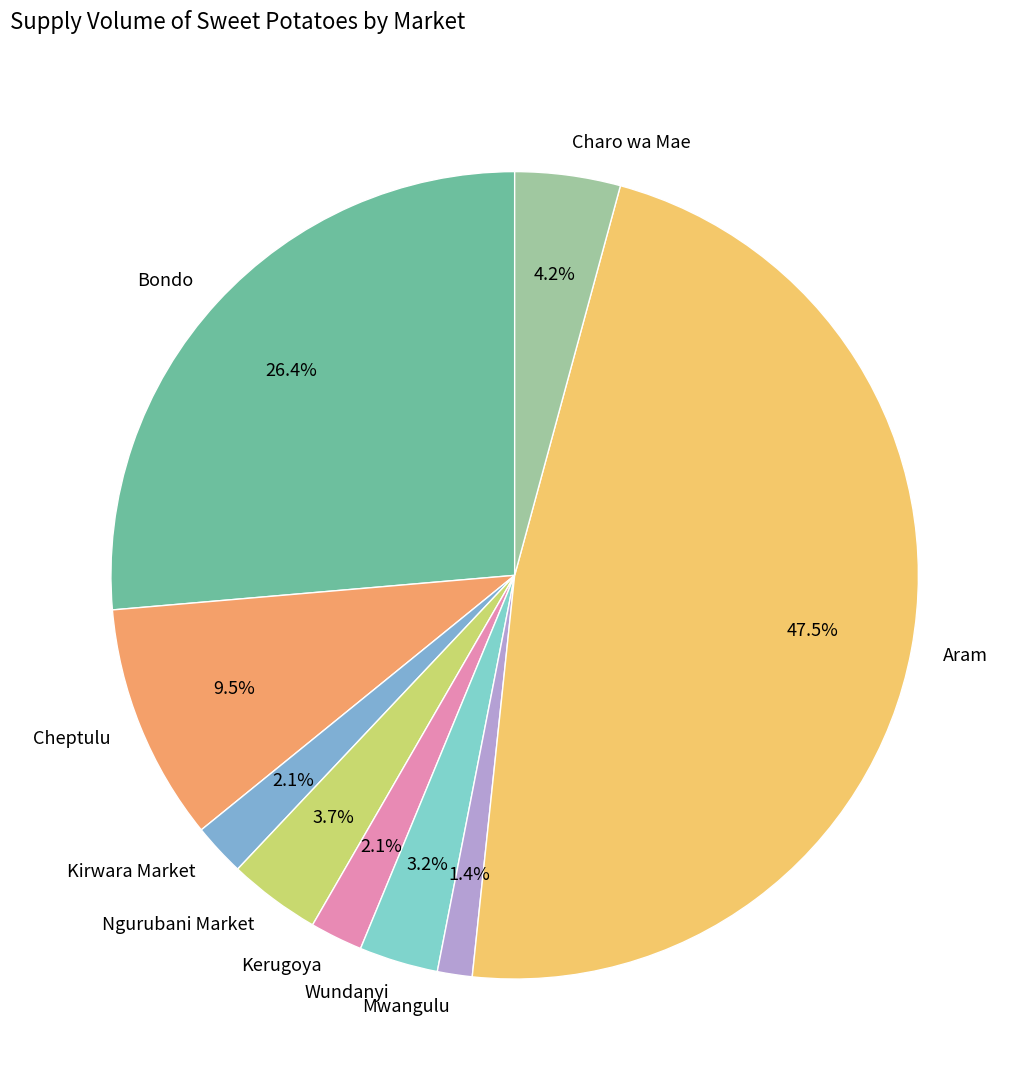

To the nearest percent, what portion does Charo wa Mae represent?

4%